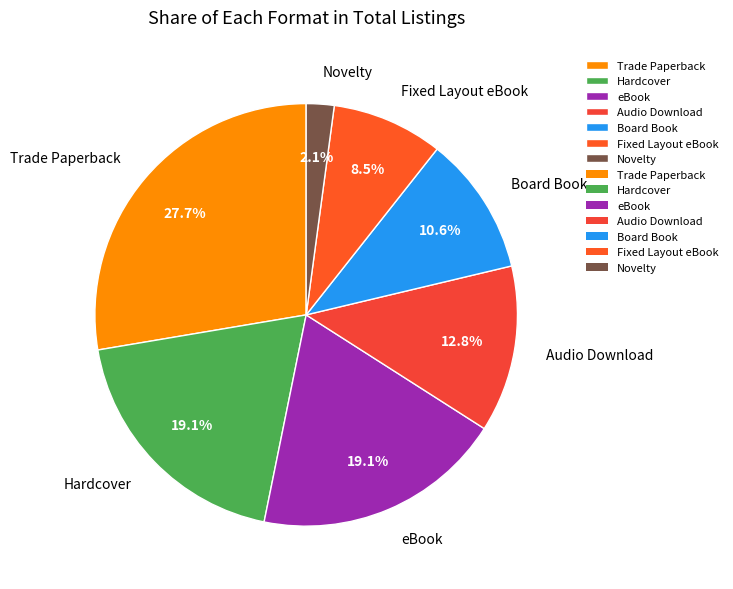

To the nearest percent, what is the difference between the largest and smallest slice percentages?

26%